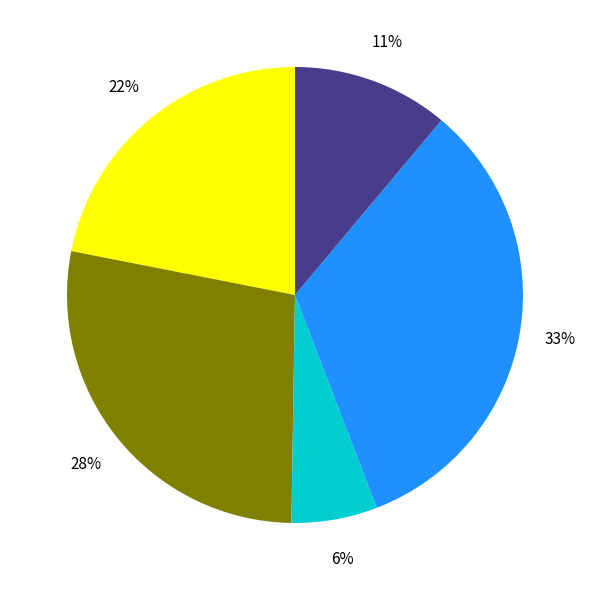

To the nearest percent, what is the difference between the largest and smallest slice percentages?

27%